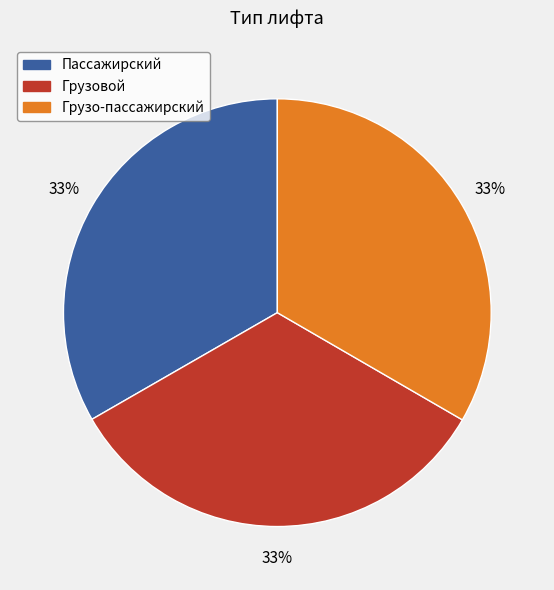

To the nearest percent, what percentage of the pie is Грузовой?

33%